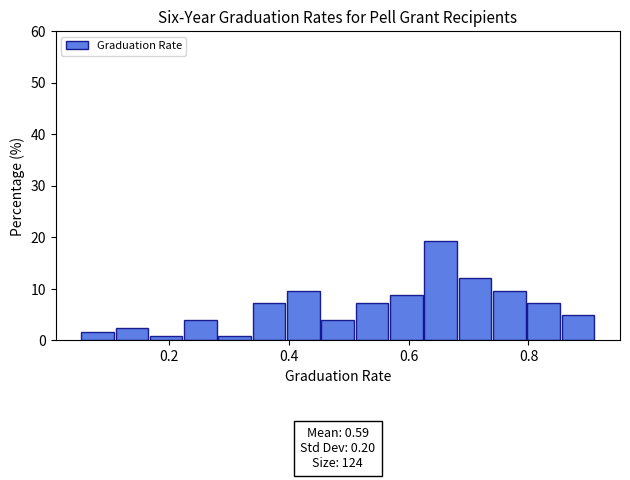

Around what value on the x-axis is the tallest bar? Give the approximate position of its centre, as read against the axis.

0.66